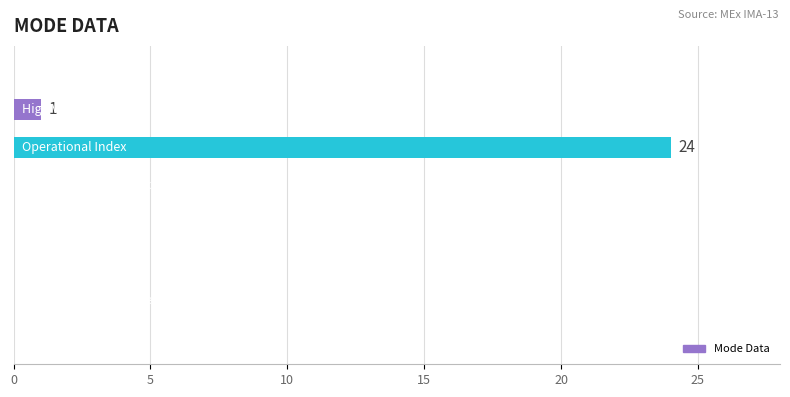

What is the sum of all values?

25